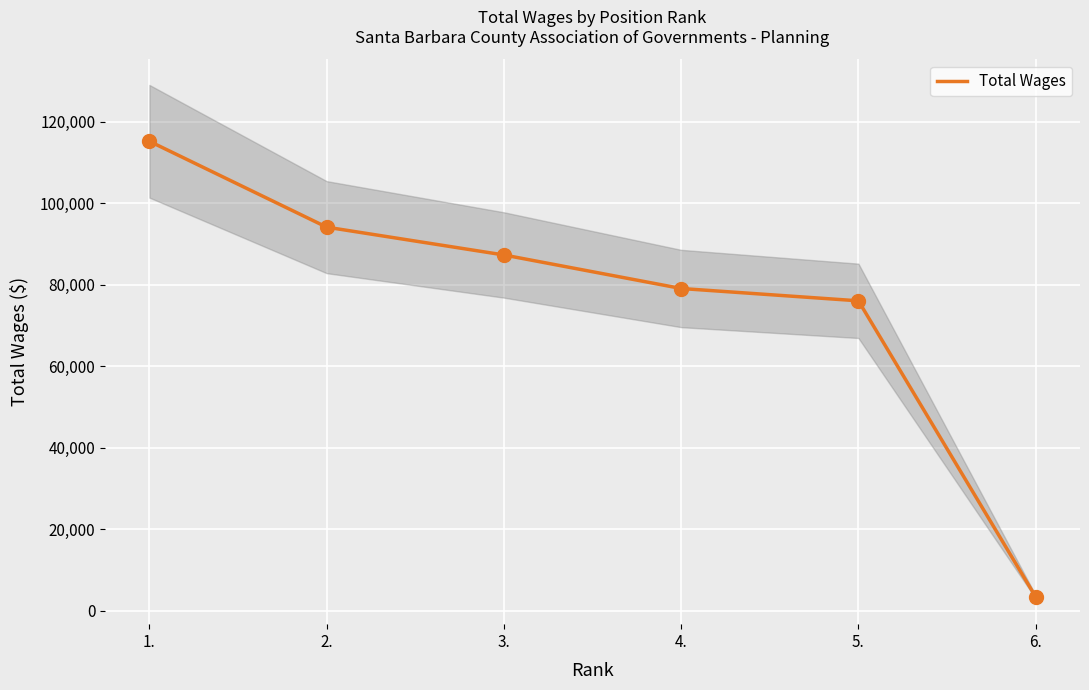

What is the ratio of the value at 2. to the value at 6.?

27.8